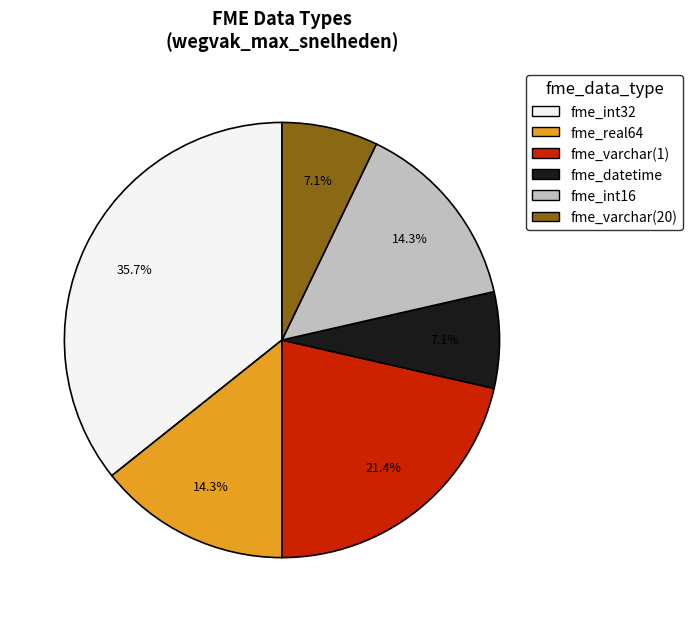

Count the number of slices in the pie.

6